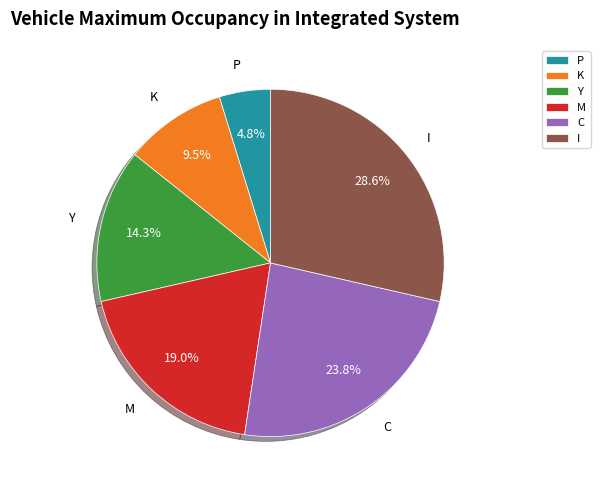

How much of the chart is everything except P?

95.2%